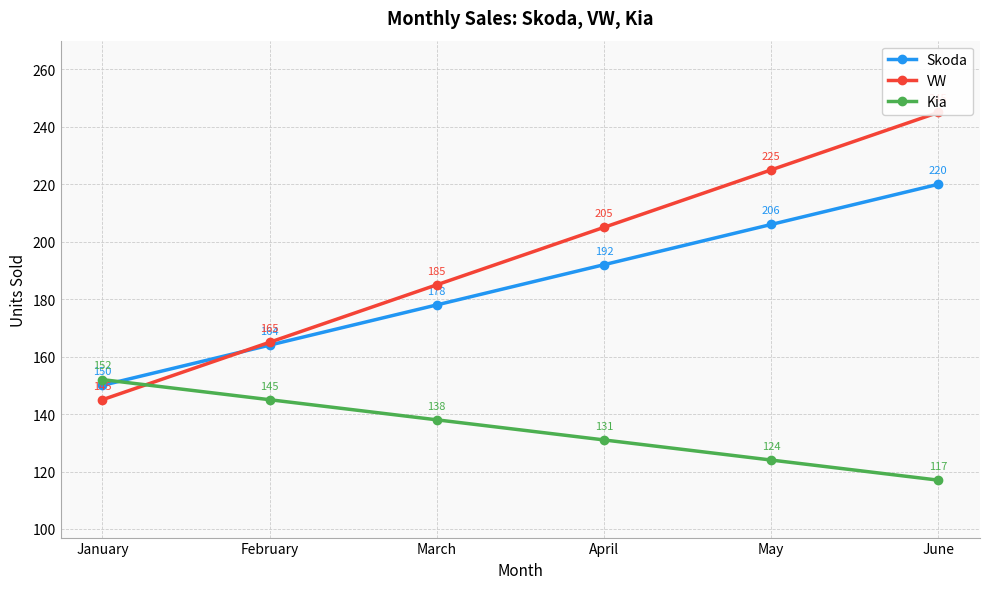

Rank the series by their average value, from highest to lowest.

VW, Skoda, Kia